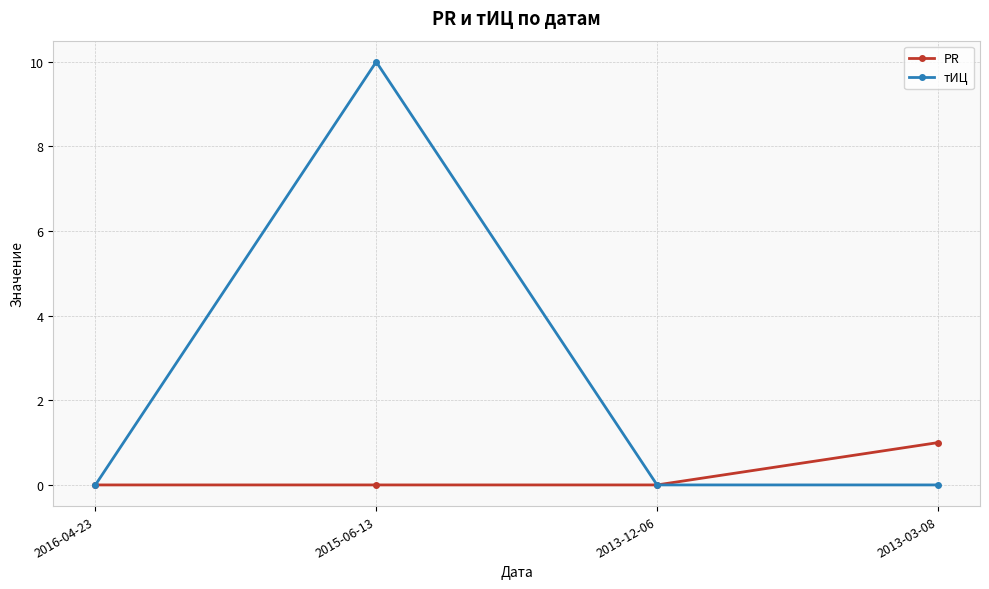

The PR series shows 0 at 2013-12-06. True or false?

True